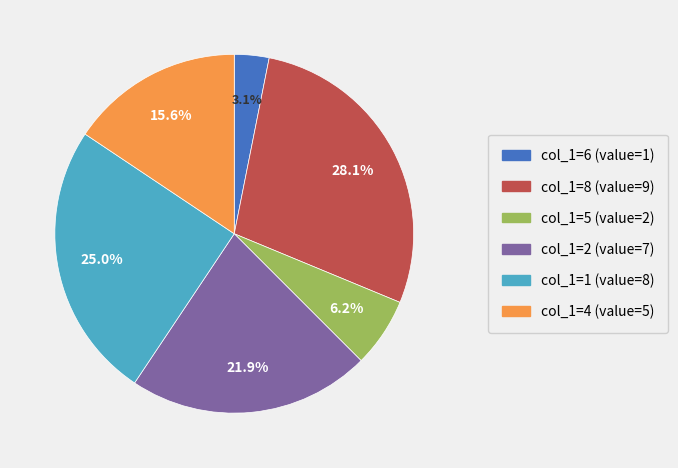

Is there any slice that represents more than half of the pie?

No